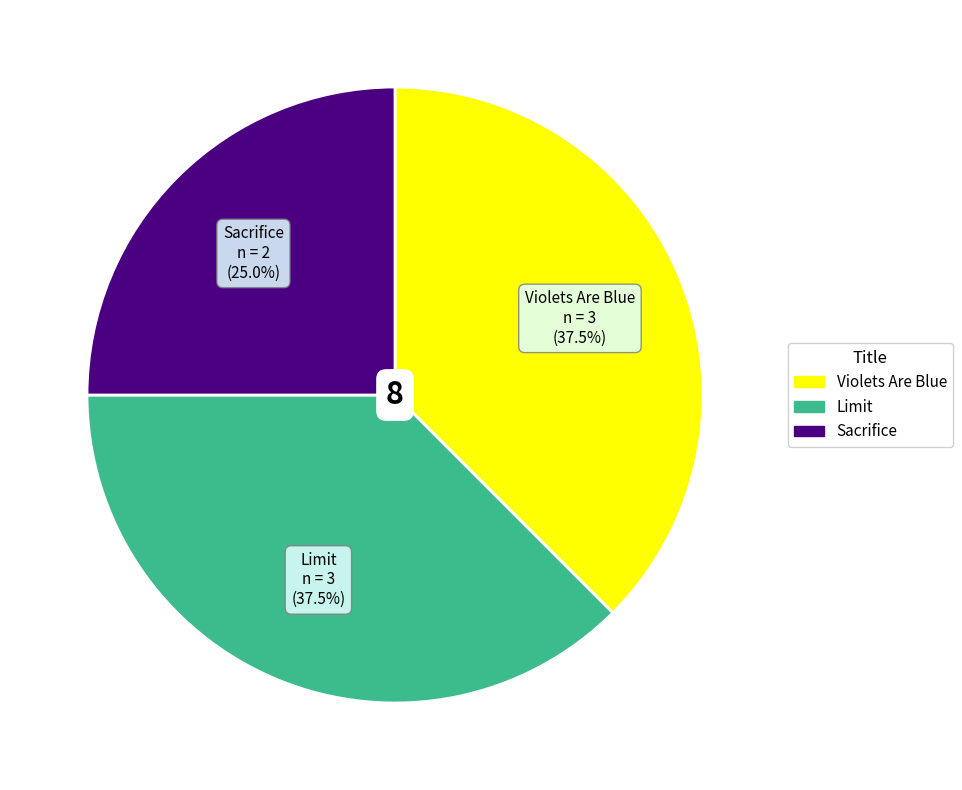

How many segments does this pie chart have?

3